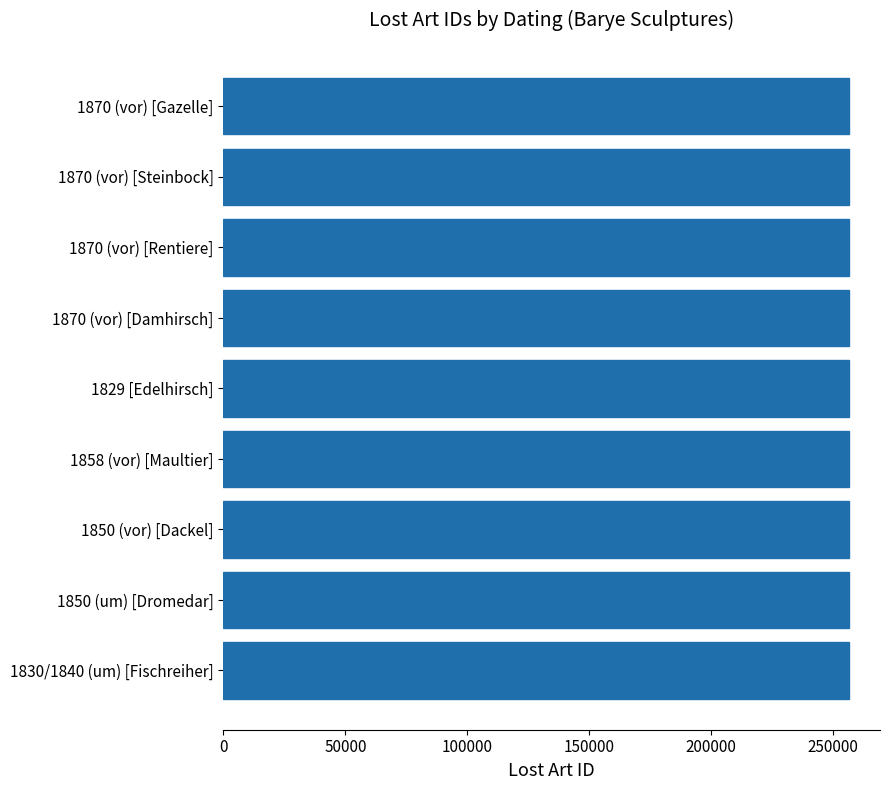

What is the label of the 7th bar from the bottom?

1870 (vor) [Rentiere]